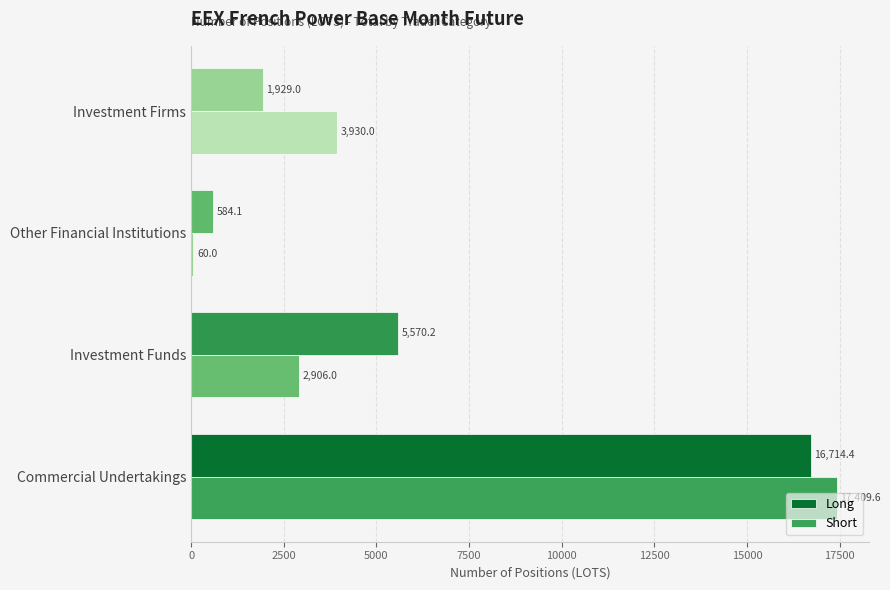

What is the minimum value shown in the chart?

60.0